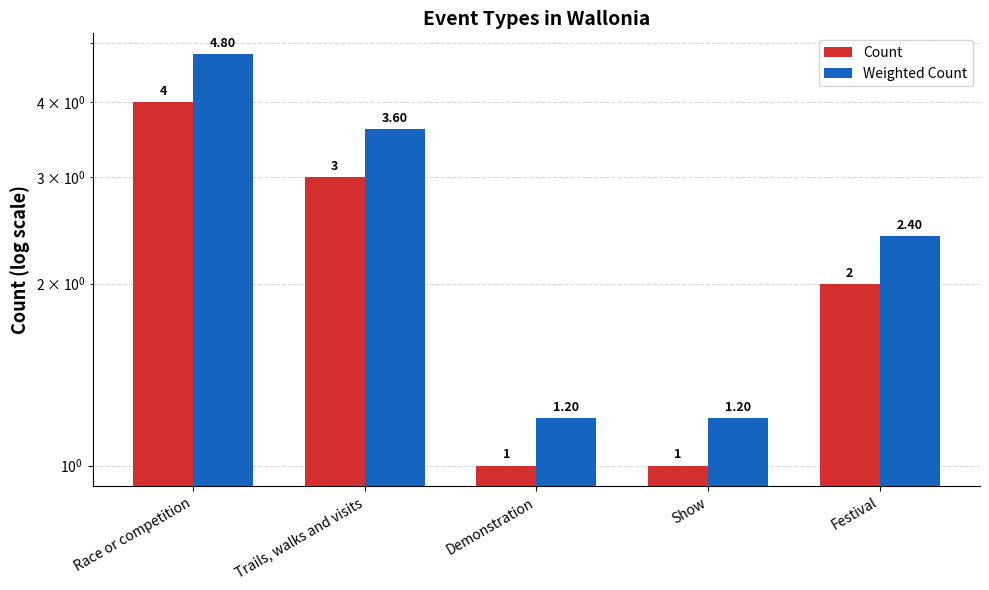

List the series in order of their peak value, highest first.

Weighted Count, Count